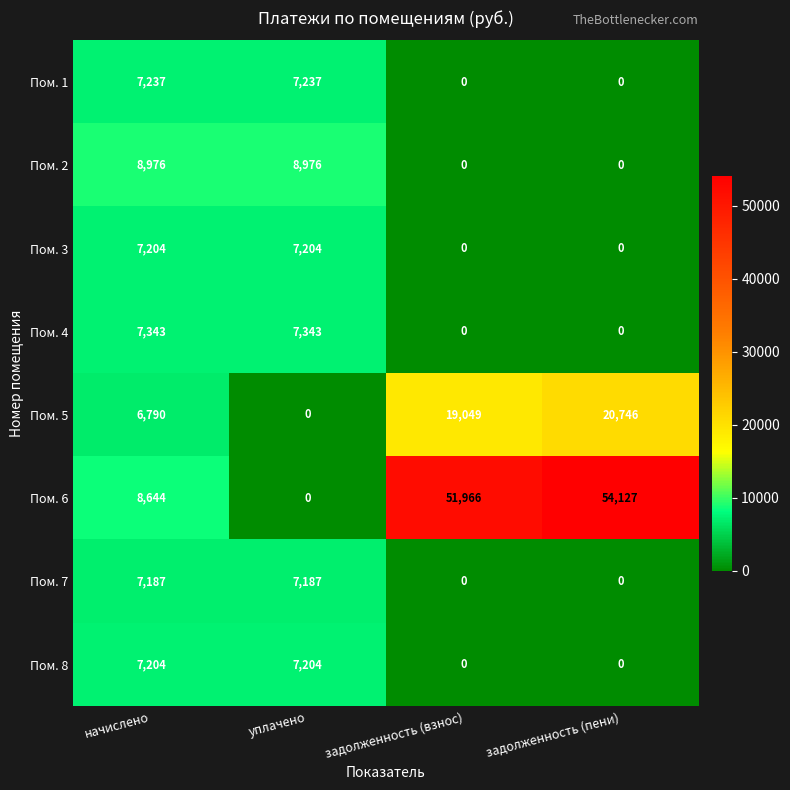

At how many categories does at least one series exceed 4190?

4